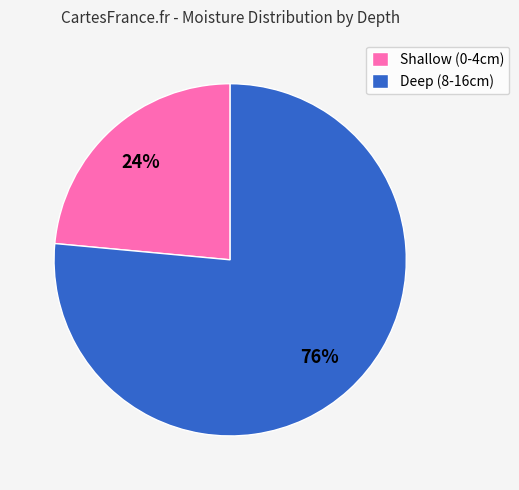

To the nearest percent, what percentage of the pie is Shallow (0-4cm)?

24%